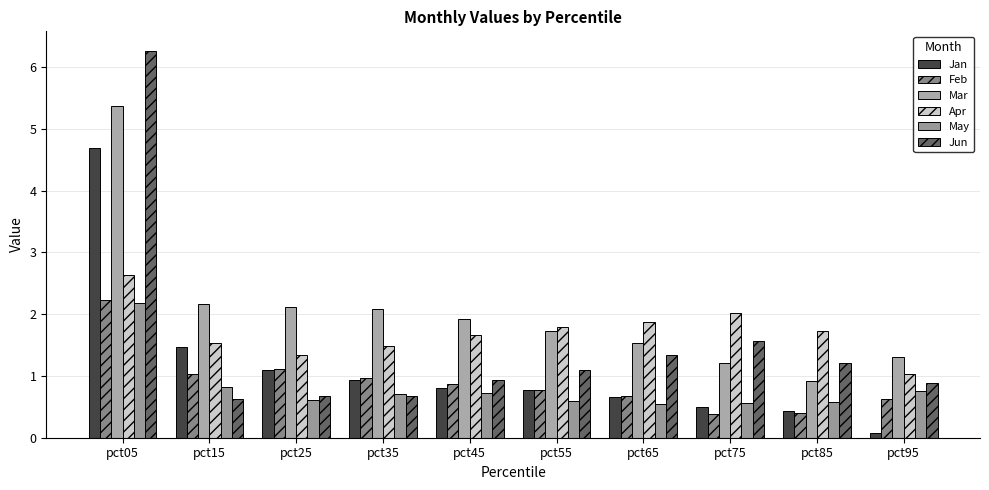

How many bars are there in total?

60